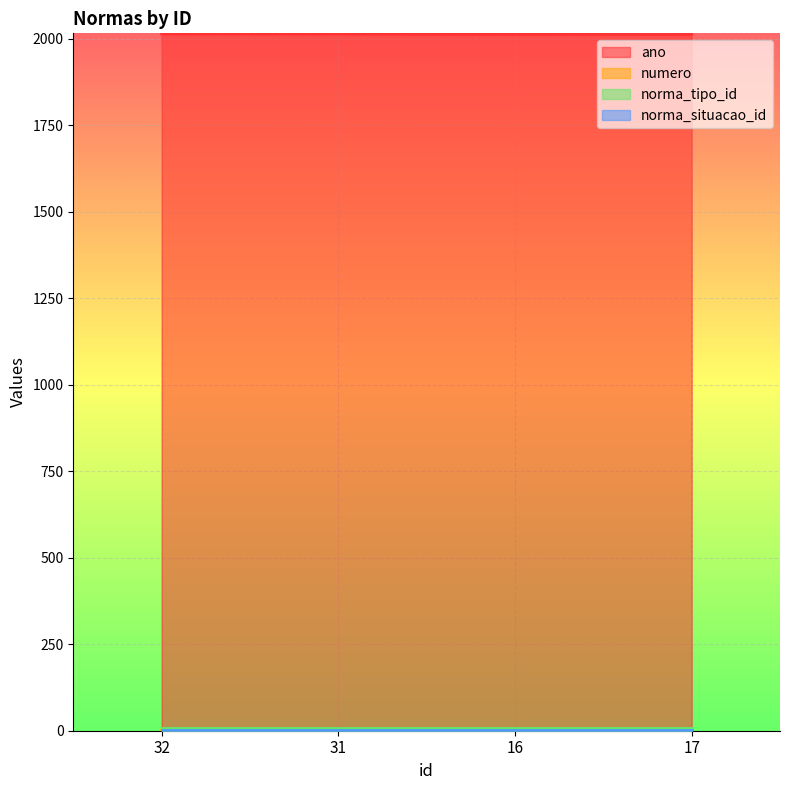

Which series has the largest total across all categories?

ano